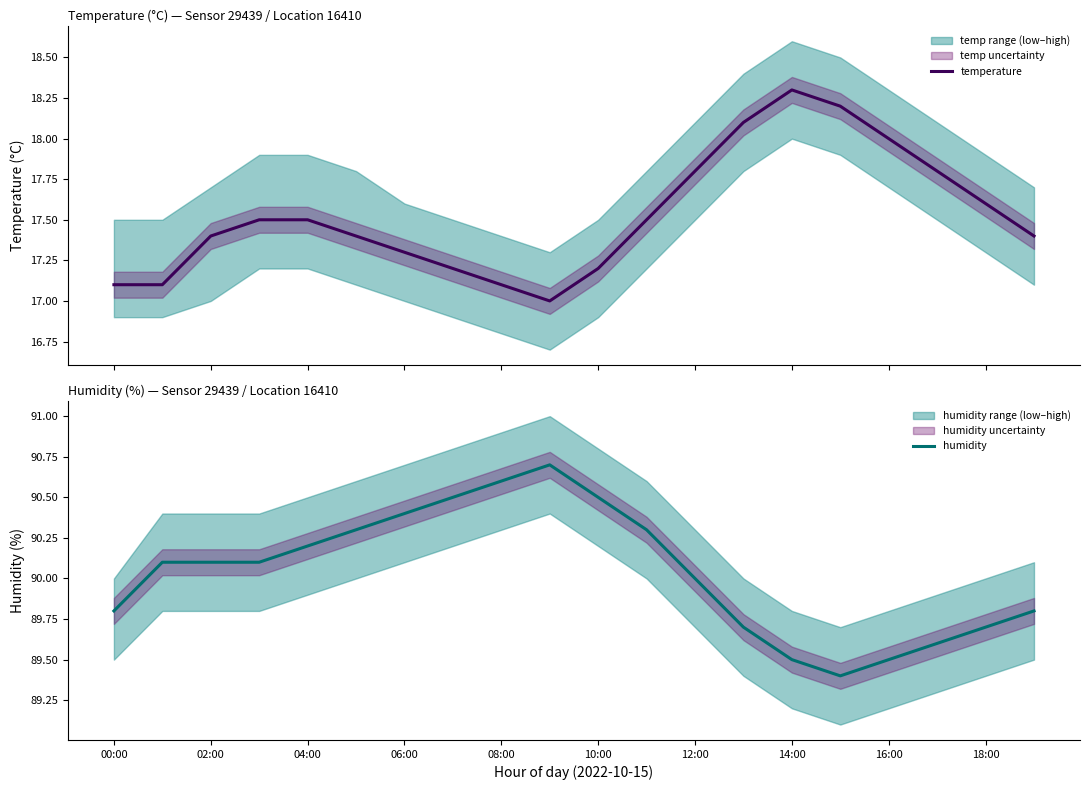

True or false: humidity has a value of 90.1 at 02:00.

True